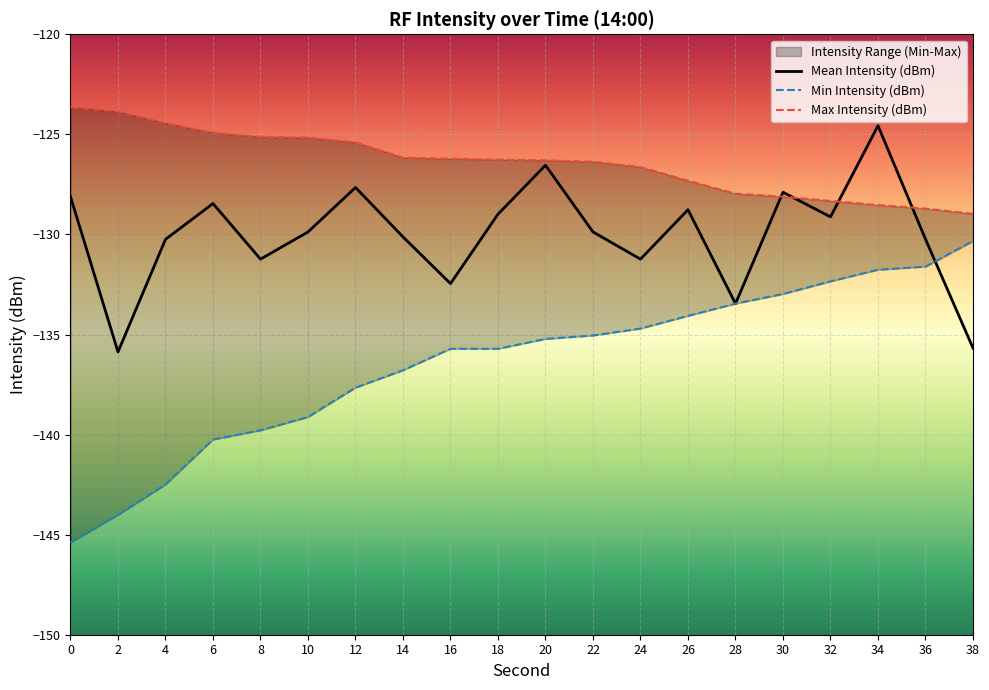

At 30, list the series in order from smallest to largest.

Min Intensity (dBm), Max Intensity (dBm), Mean Intensity (dBm)